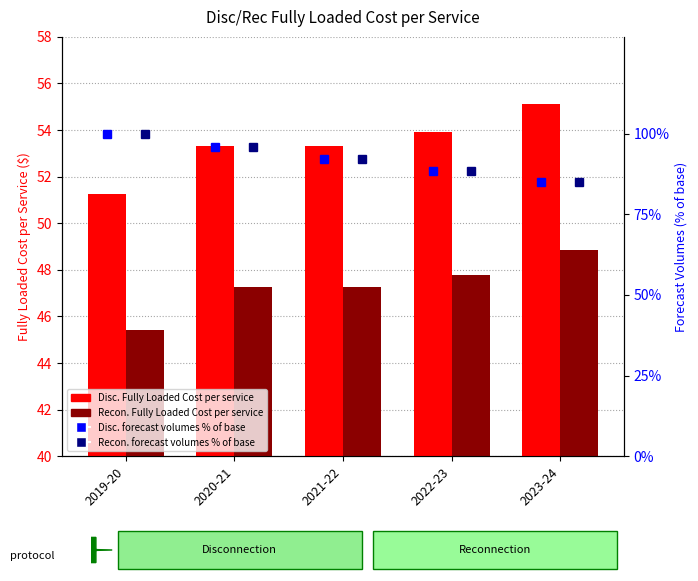

What is the value of the Disconnection Fully Loaded Cost per service bar at the 1st from the left?

51.3